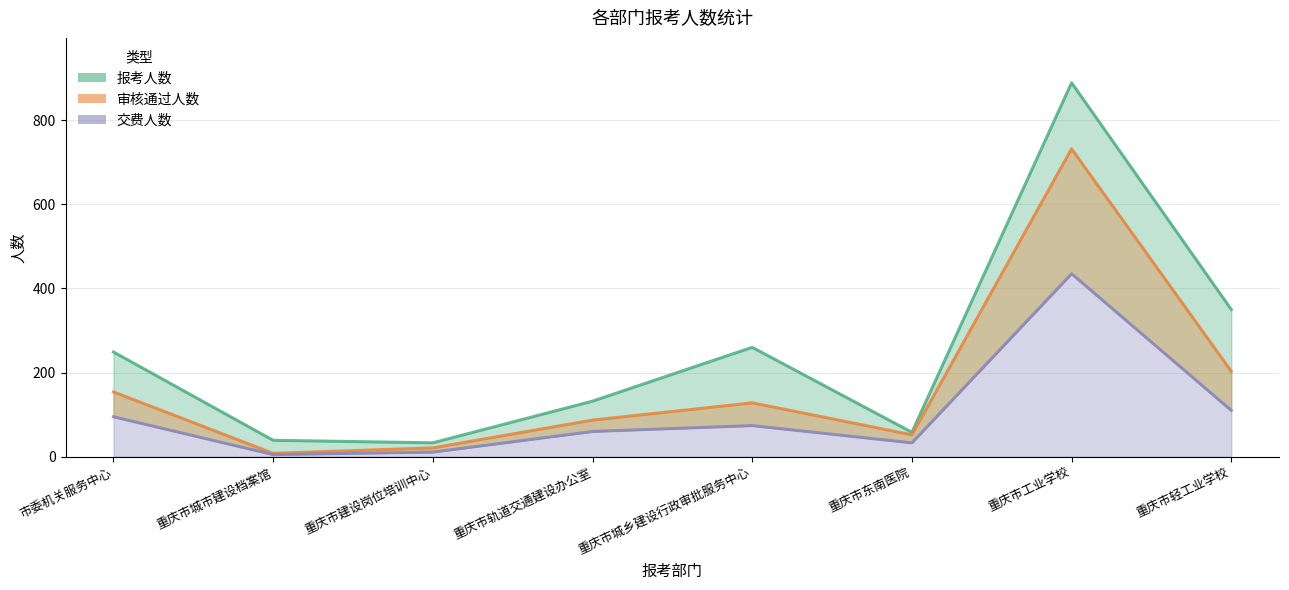

What is the difference between the maximum and minimum values in the 报考人数 series?

856